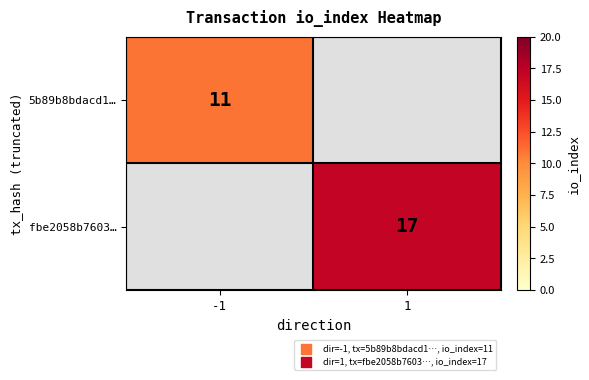

What is the greatest value displayed?

17.0